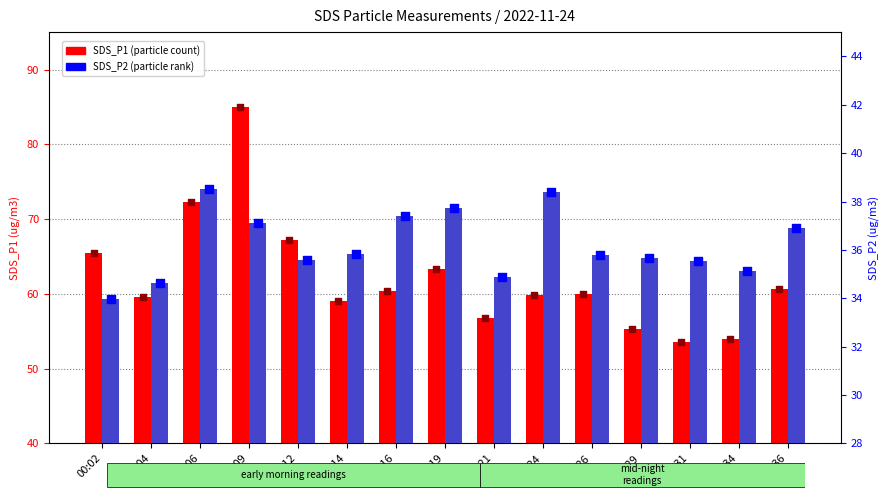

Which series has the widest spread of Y values?

SDS_P1 (transformed count)